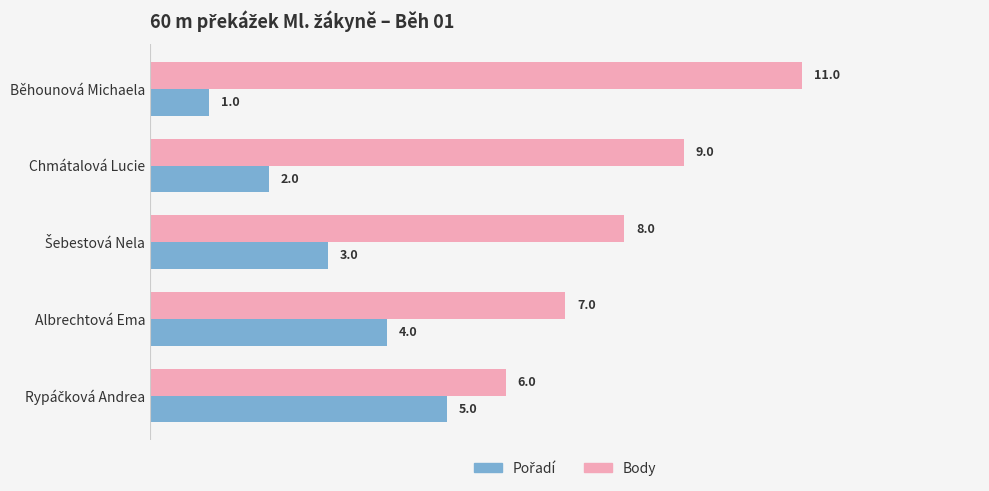

What is the spread (max minus min) of values at Chmátalová Lucie?

7